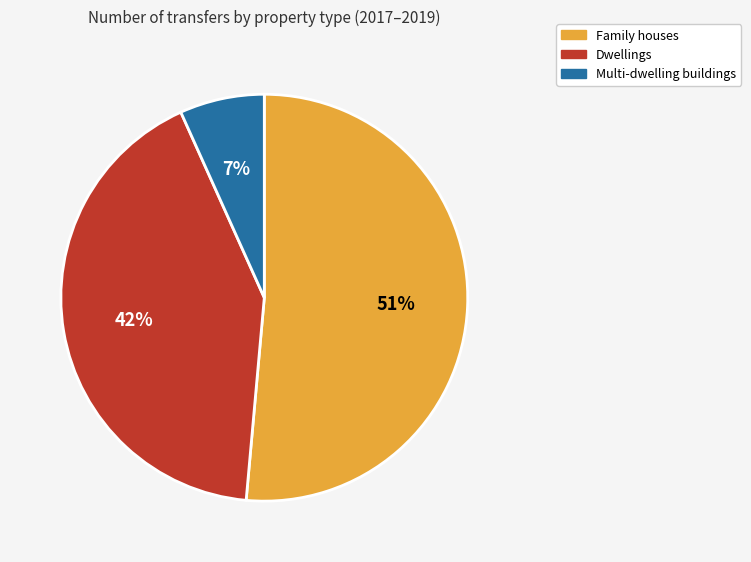

Which category has the smallest portion of the pie?

Multi-dwelling buildings